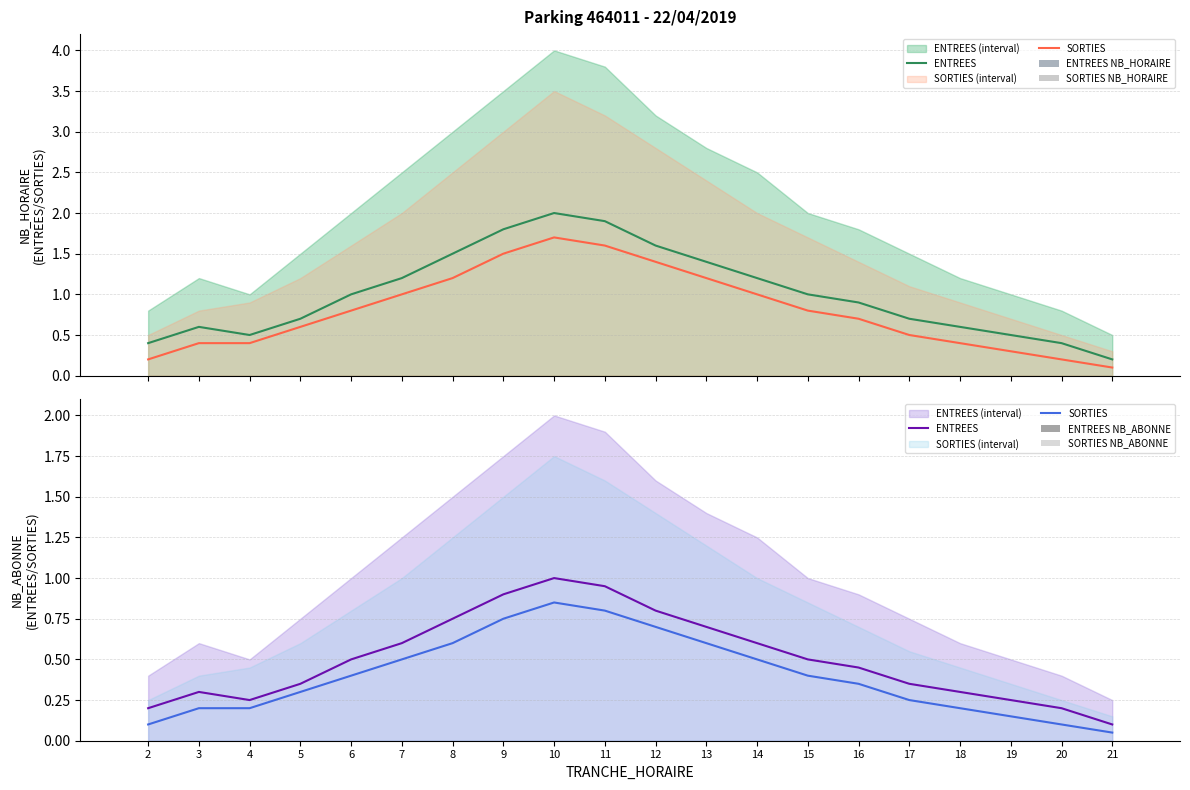

At how many categories does at least one series exceed 0?

20